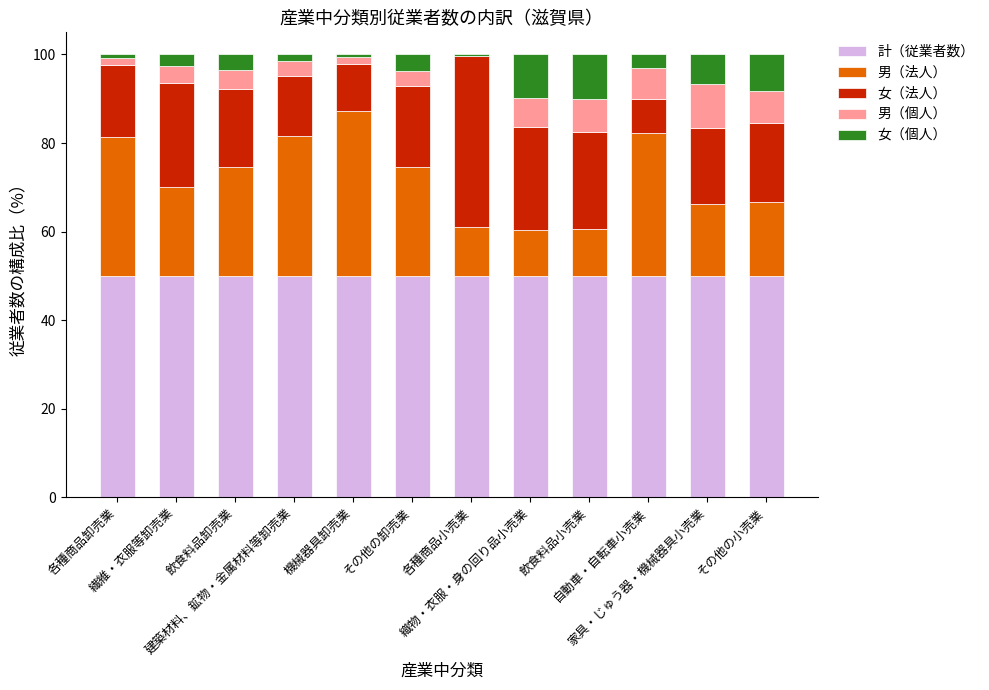

What is the highest value of the 計（従業者数） series?

50.0